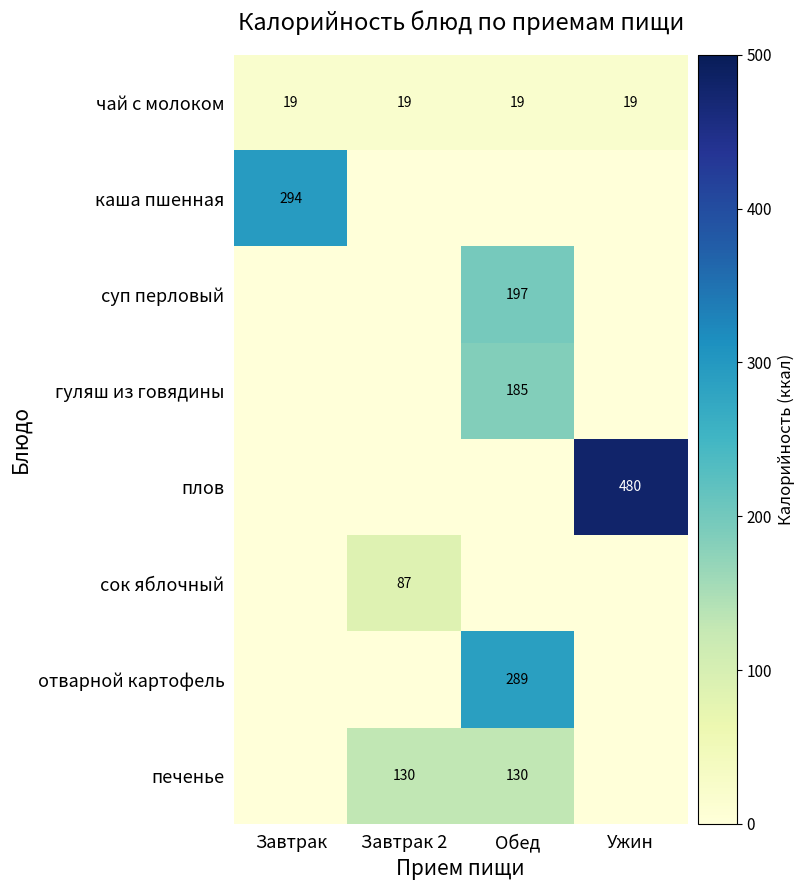

What is the lowest value of the чай с молоком series?

19